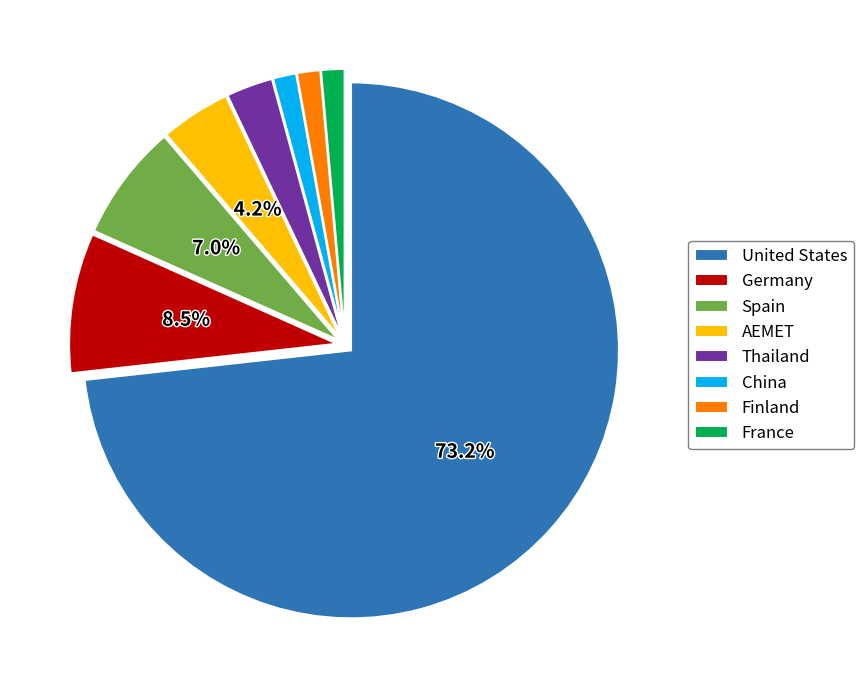

True or false: Spain accounts for 1% of the total.

False